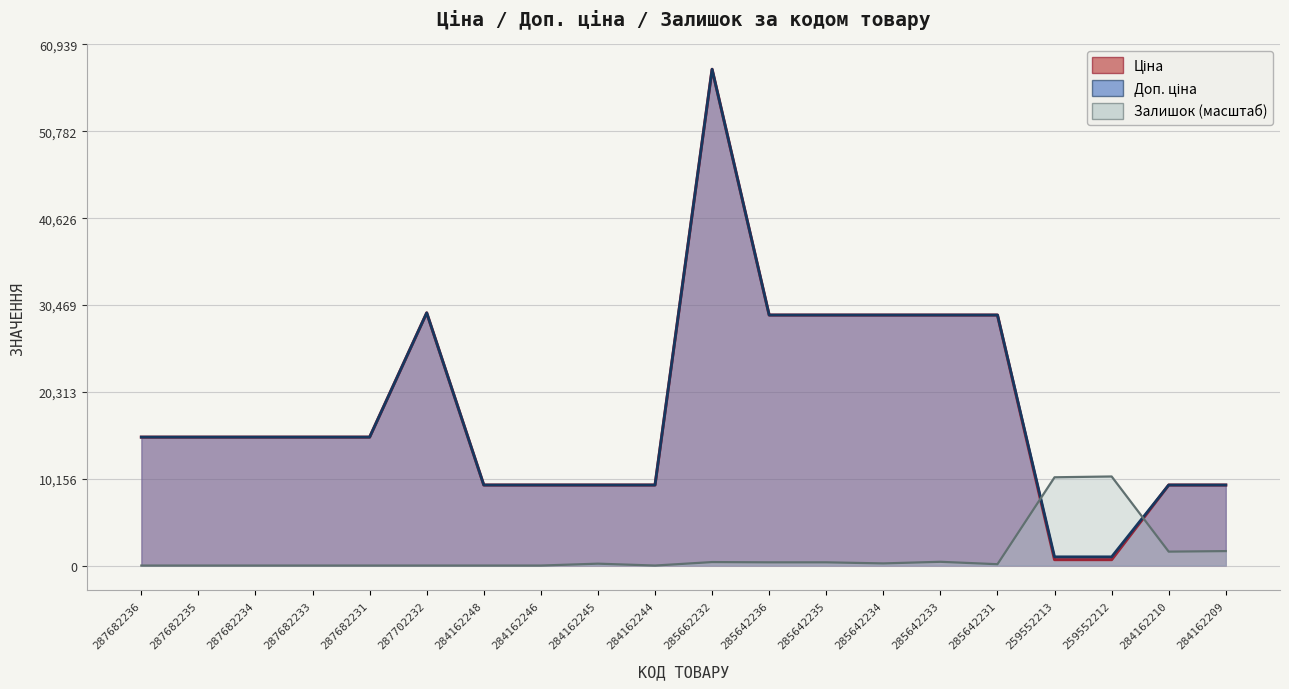

Is it true that Ціна equals 18891.7 at 285642233?

False